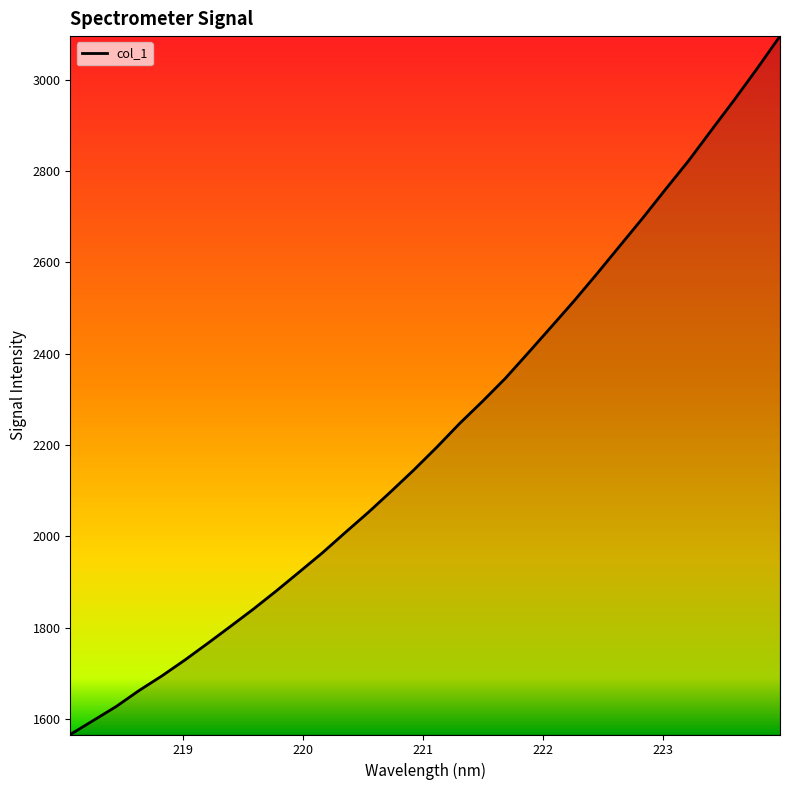

What is the difference between the maximum and minimum values?

1529.0